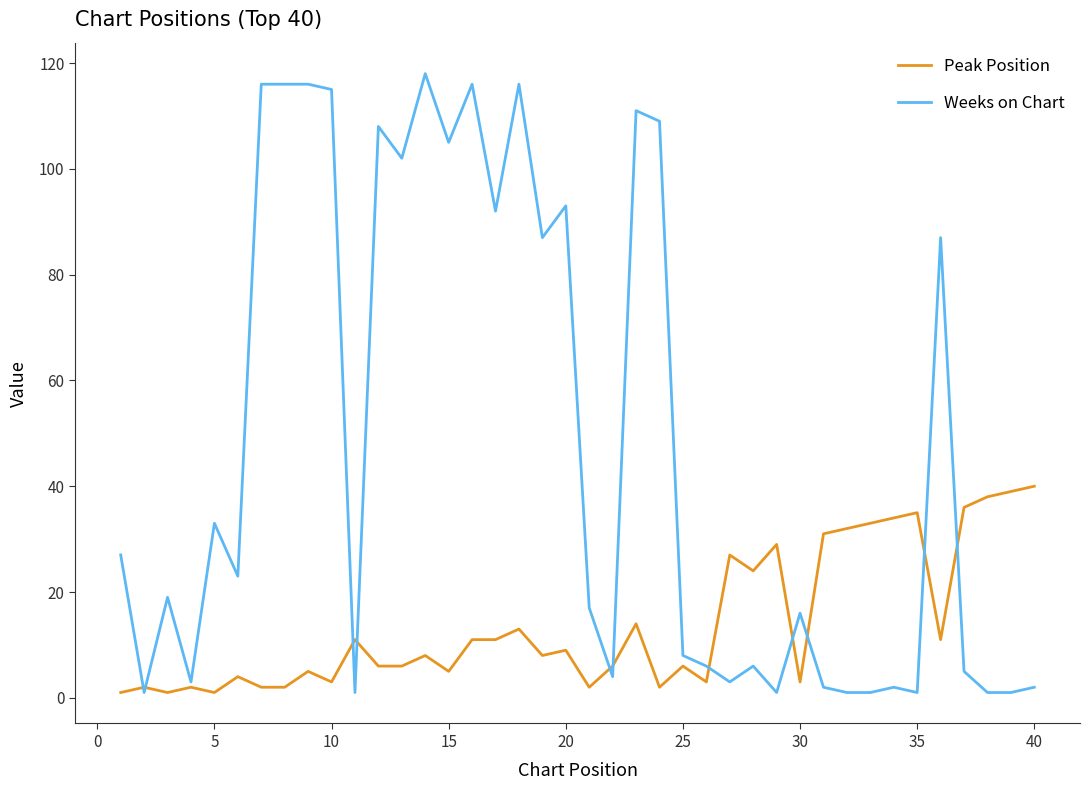

Which series has the largest range (max minus min)?

Weeks on Chart